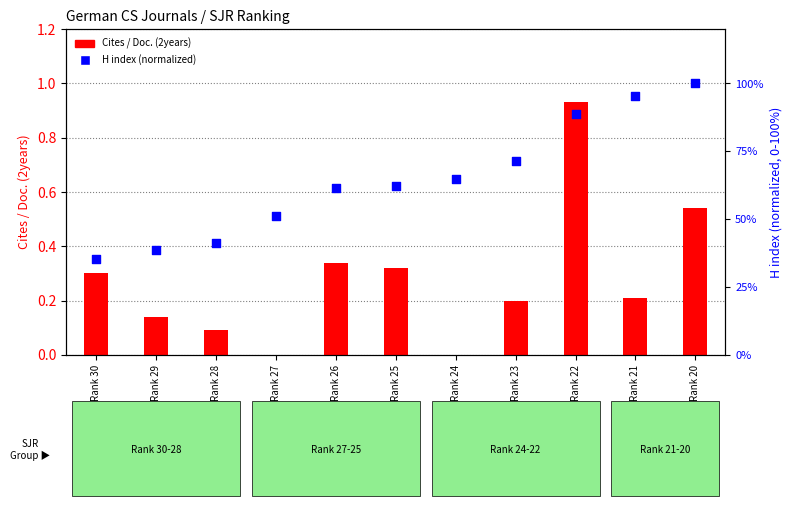

Which series contains the lowest Y value?

Cites / Doc. (2years)